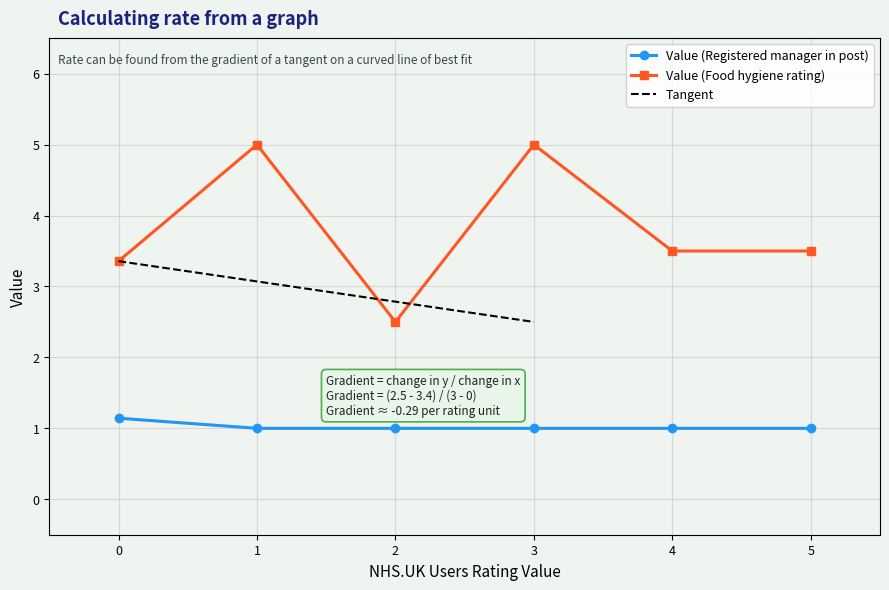

What is the maximum value for Value (Food hygiene rating)?

5.0